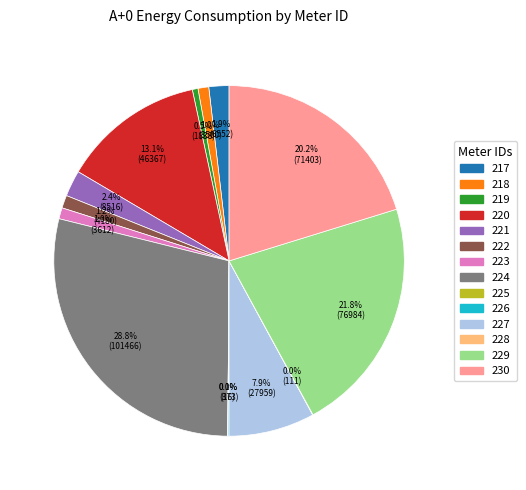

What is the ratio of the value at 218 to the value at 223?

1.0